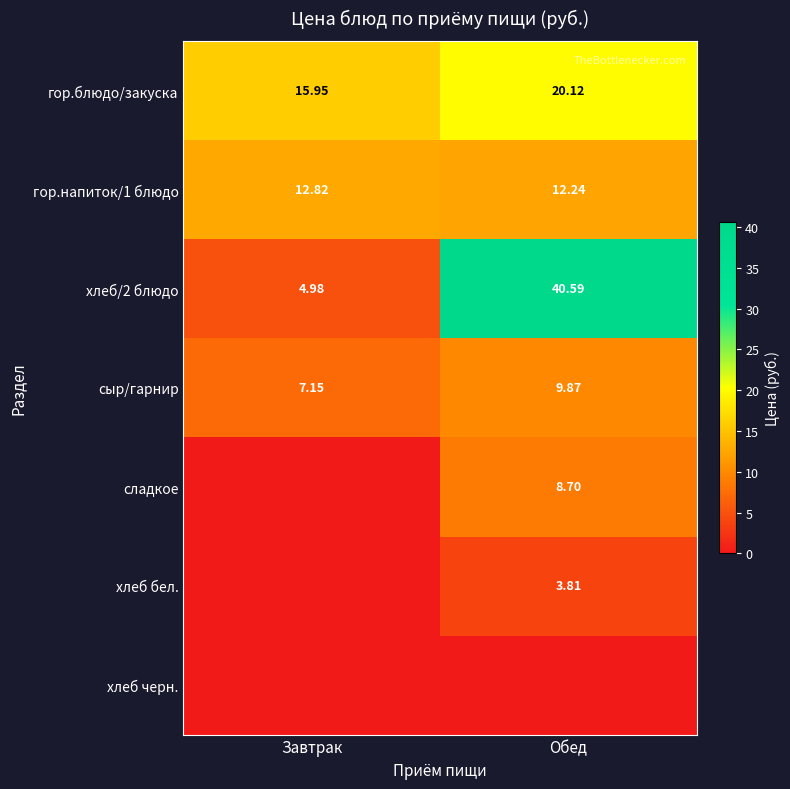

At which label is гор.блюдо/закуска closest to 18?

Завтрак